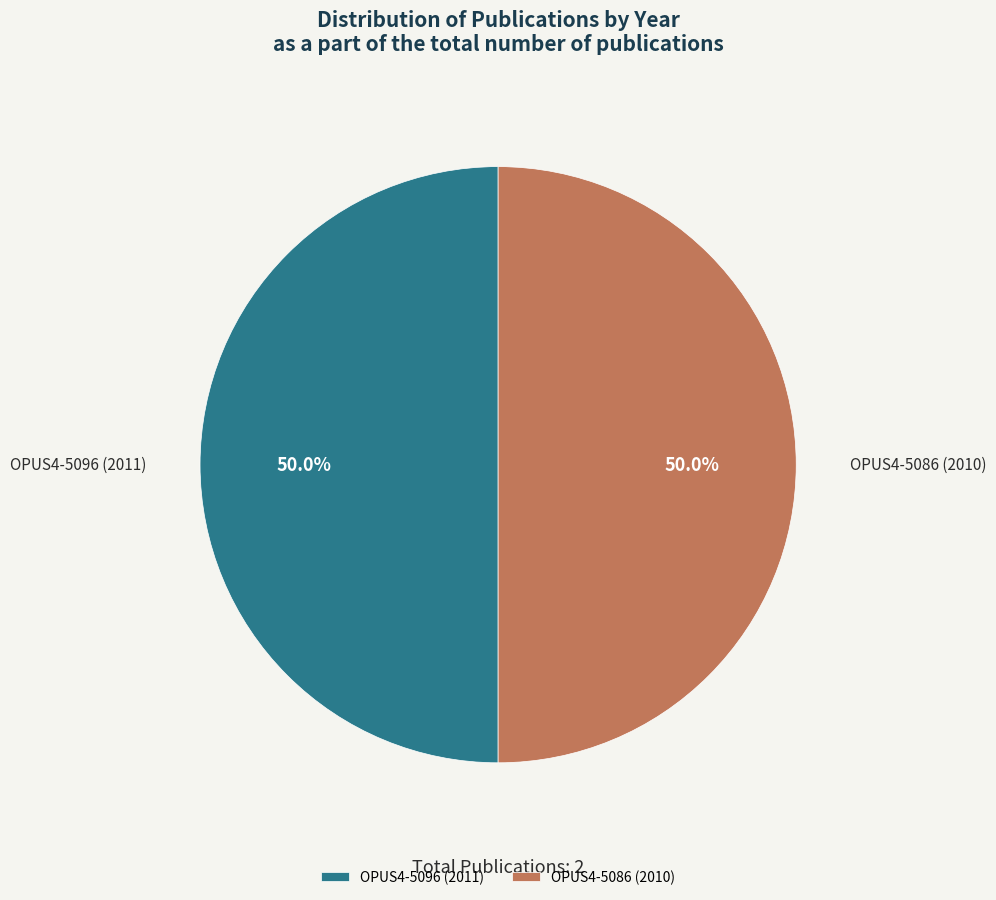

To the nearest percent, what is the combined percentage of OPUS4-5086 (2010) and OPUS4-5096 (2011)?

100%